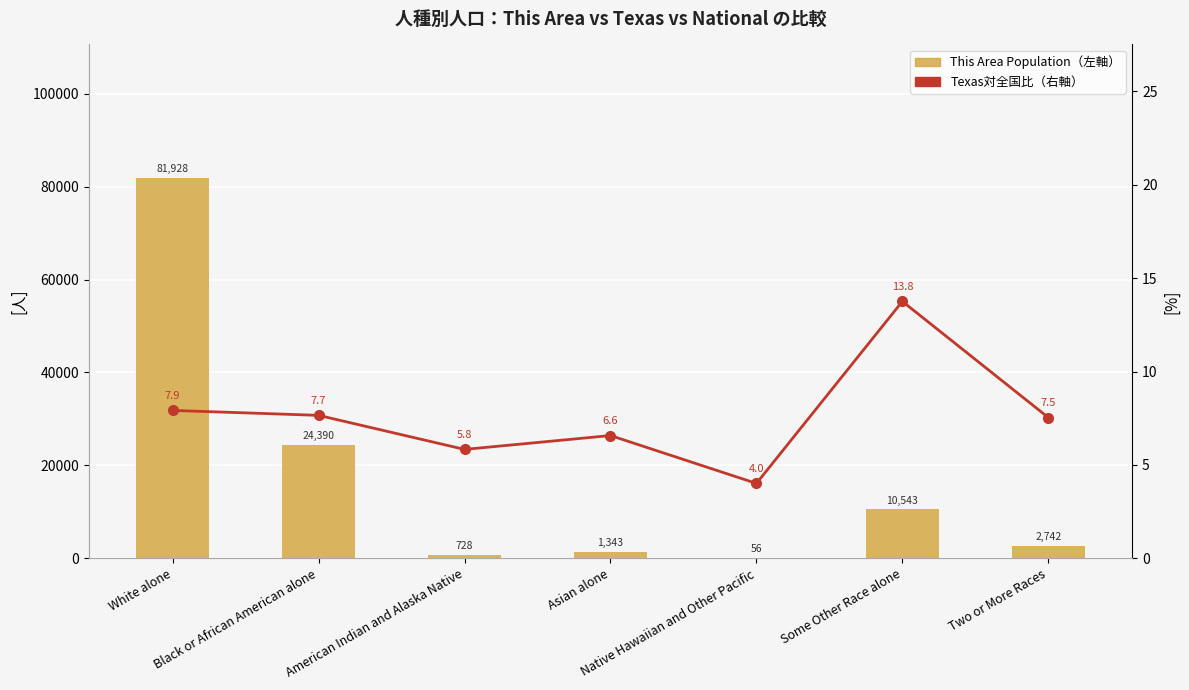

Reading left to right, transcribe all the data shown in this chart.

This Area Population（左軸）: White alone=81928.0	Black or African American alone=24390.0	American Indian and Alaska Native=728.0	Asian alone=1343.0	Native Hawaiian and Other Pacific=56.0	Some Other Race alone=10543.0	Two or More Races=2742.0
Texas対全国比（右軸）: White alone=7.9	Black or African American alone=7.7	American Indian and Alaska Native=5.8	Asian alone=6.6	Native Hawaiian and Other Pacific=4.0	Some Other Race alone=13.8	Two or More Races=7.5